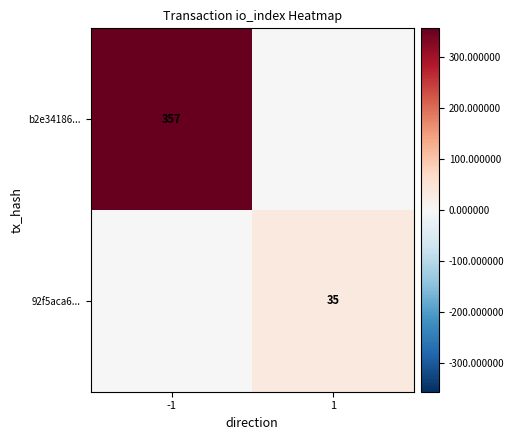

True or false: 92f5aca6... has a value of 35 at 1.

True